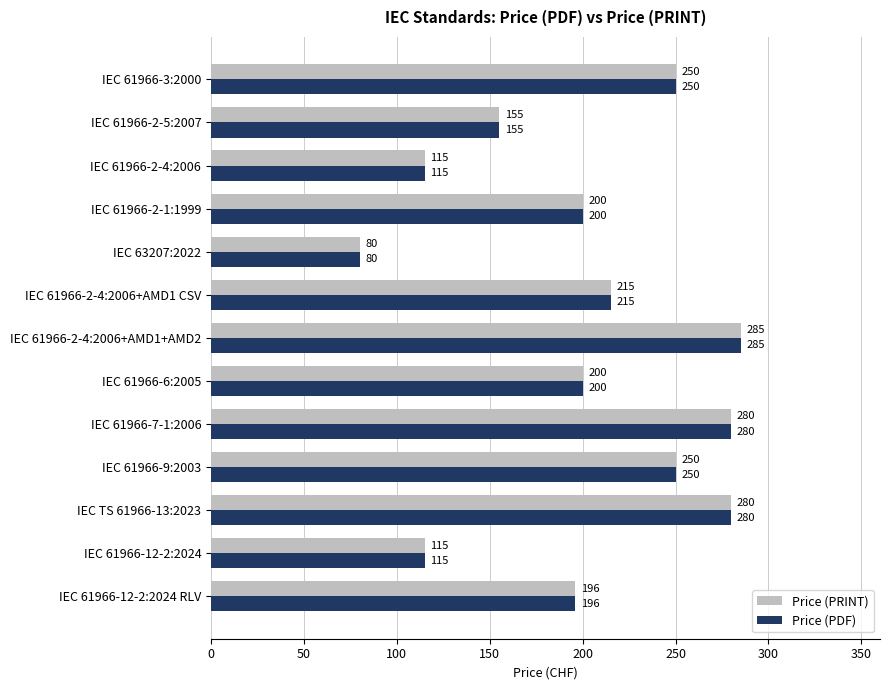

At which label is Price (PDF) closest to 182?

IEC 61966-12-2:2024 RLV